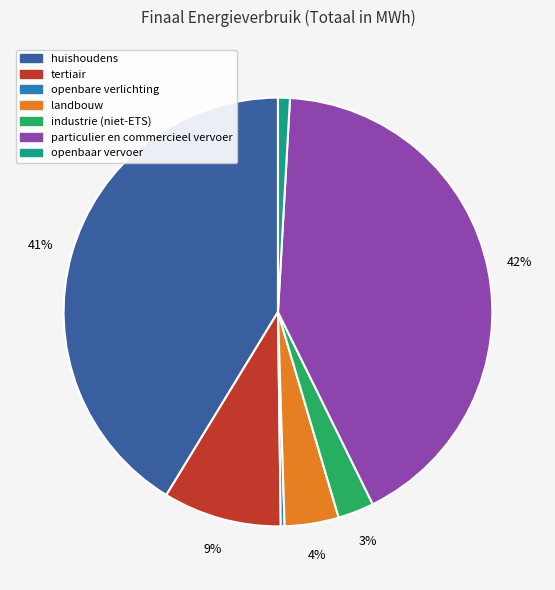

Which category has the biggest portion of the pie?

particulier en commercieel vervoer